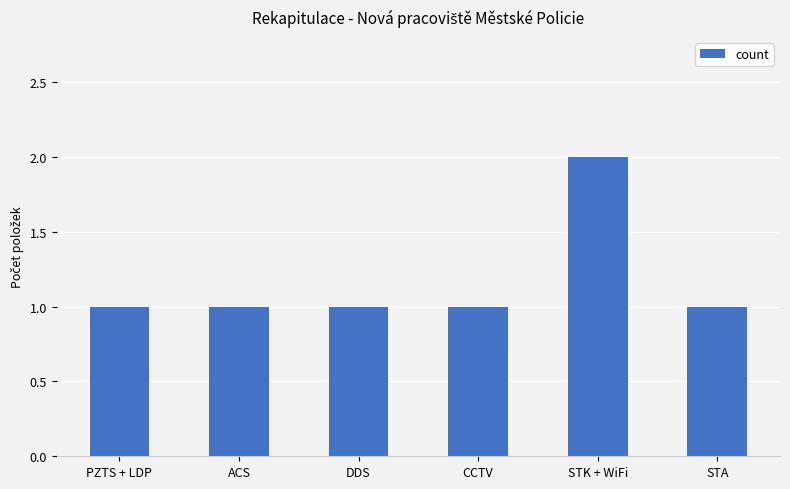

What is the sum of the values at DDS and STK + WiFi?

3